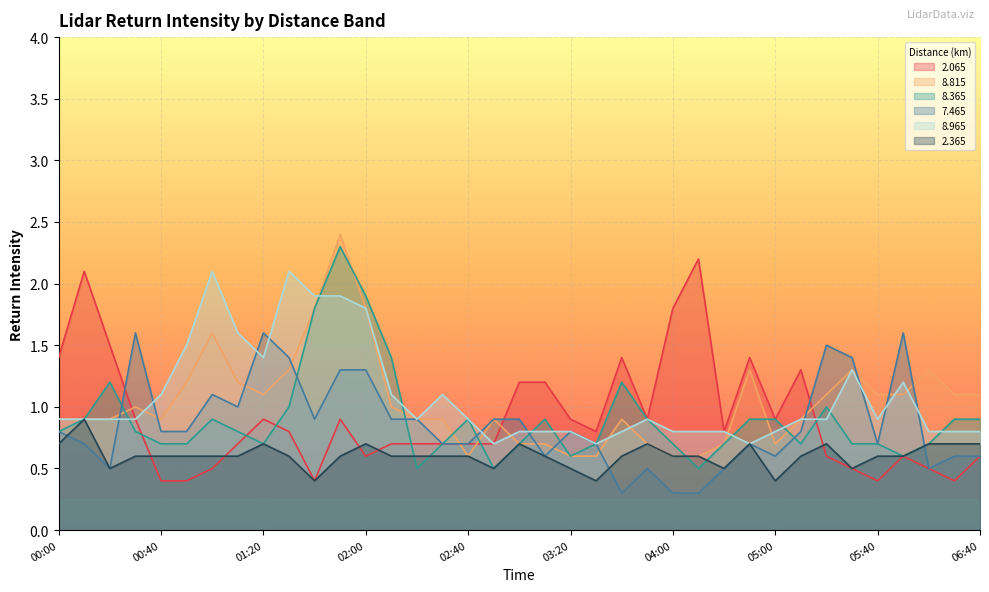

Between 01:50 and 04:40, which series saw the biggest shift?

  8.815